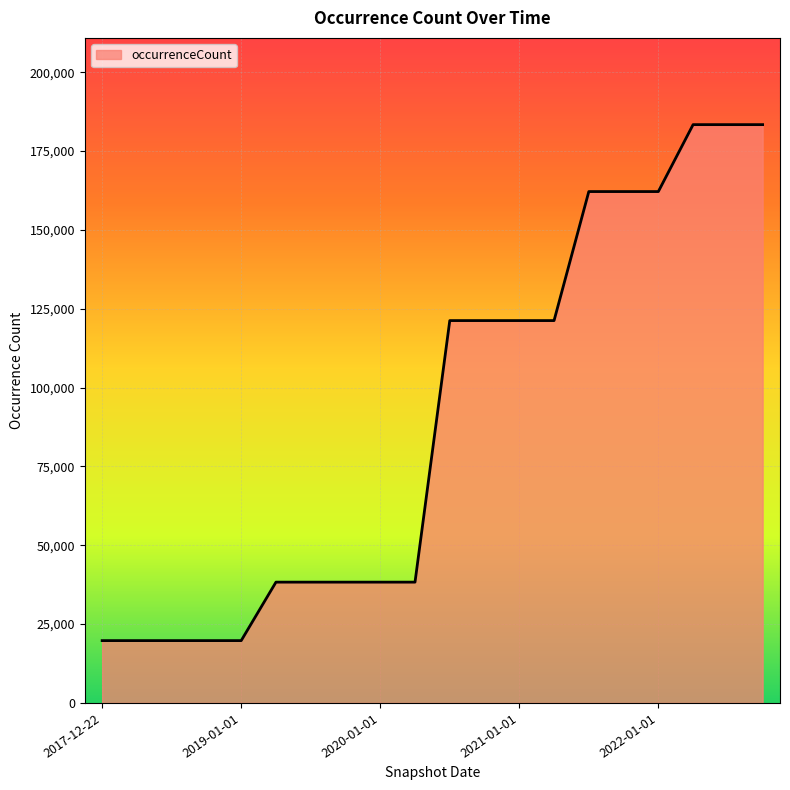

How many lines are shown in the chart?

1